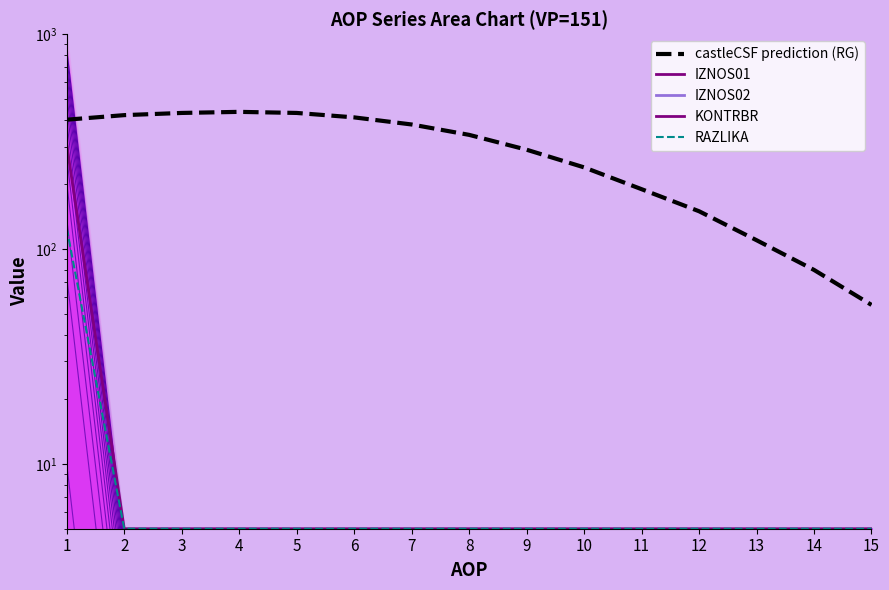

Between 3 and 13, which series saw the biggest shift?

castleCSF prediction (RG)